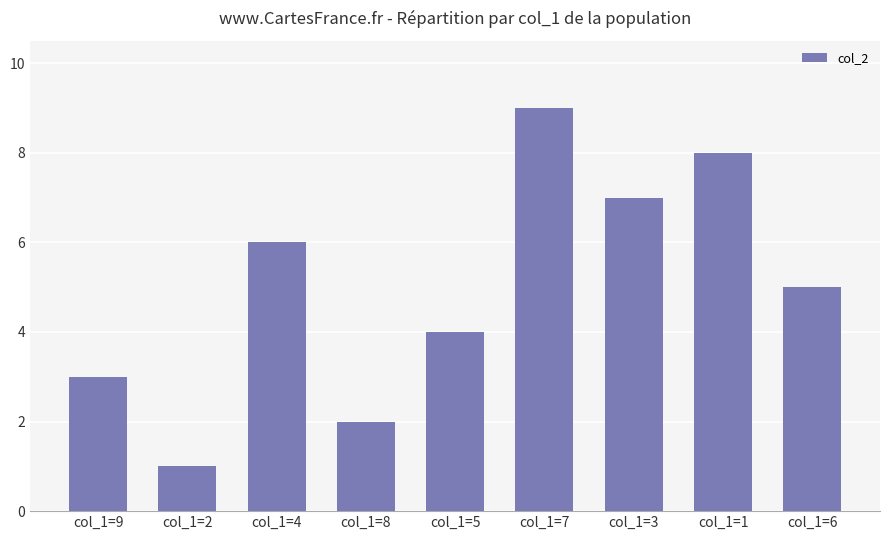

What position from the right is col_1=2?

8